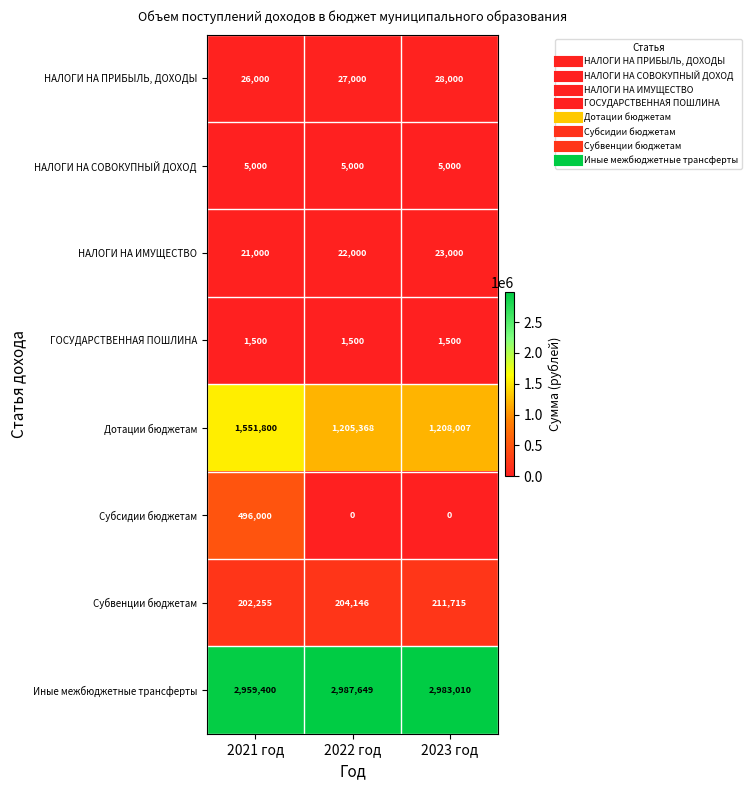

At which category is the sum across all series the highest?

2021 год